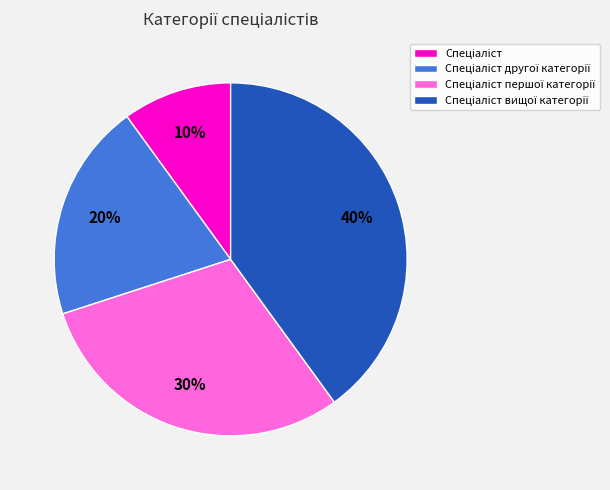

Is there a majority slice in this chart?

No